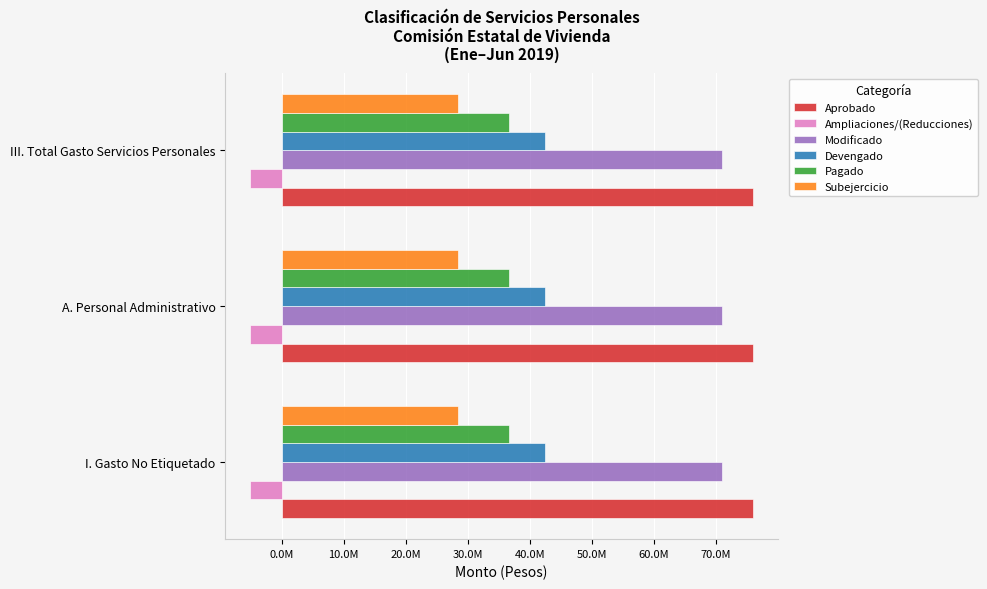

What is the label of the 3rd bar from the left?

III. Total Gasto Servicios Personales